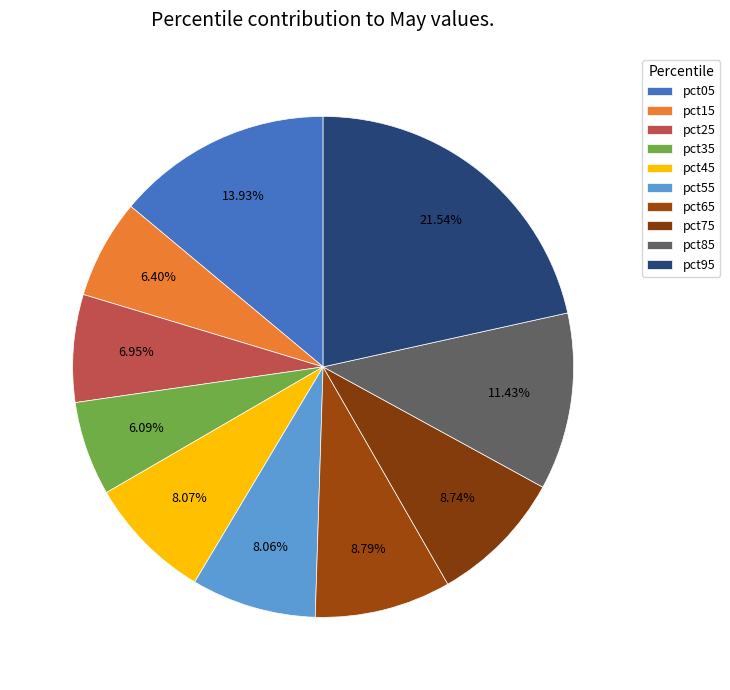

How many slices are in this pie chart?

10